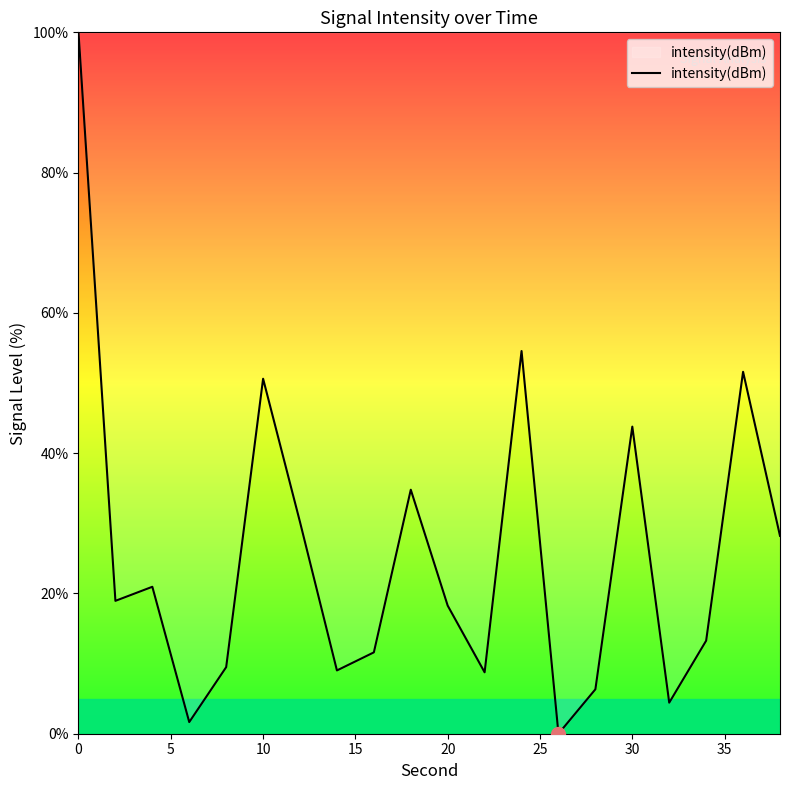

What is the difference between the maximum and minimum values?

100.0